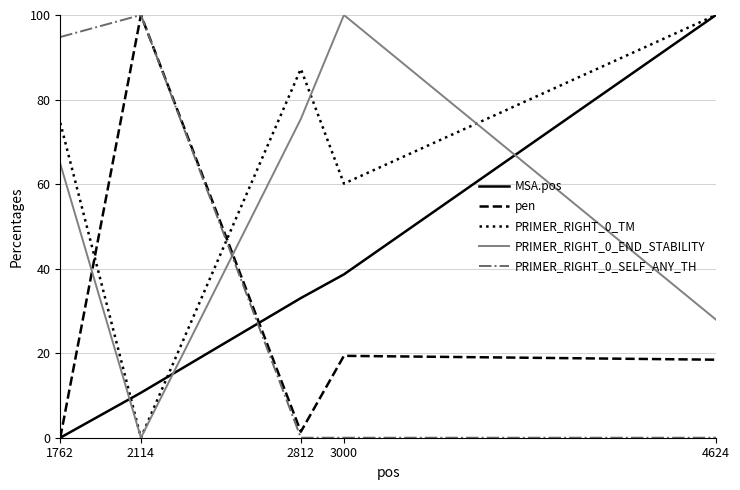

After their last crossing, which series has the higher values: PRIMER_RIGHT_0_SELF_ANY_TH or PRIMER_RIGHT_0_TM?

PRIMER_RIGHT_0_TM